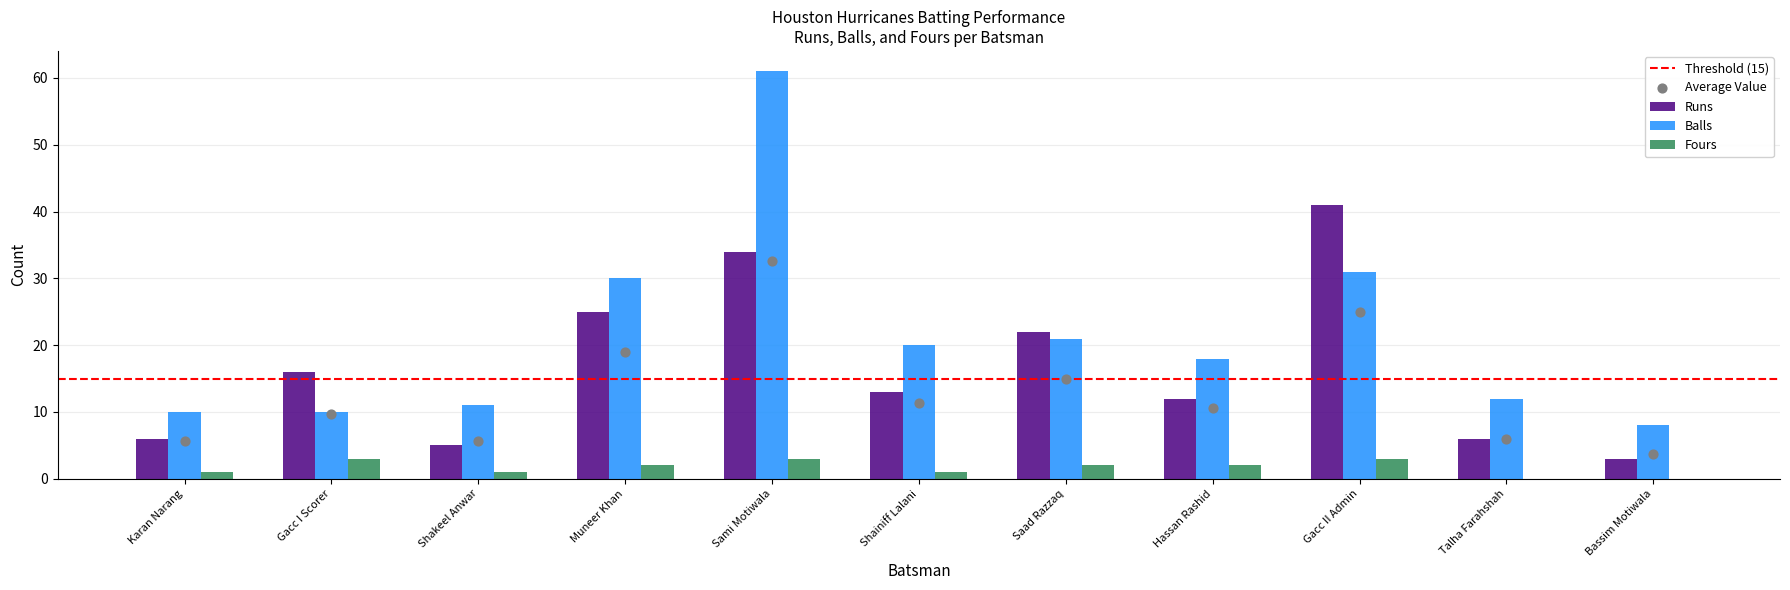

Which series has the largest total across all categories?

Balls